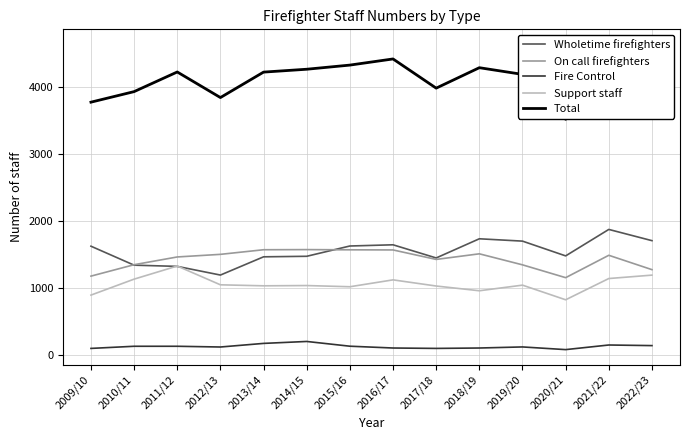

What is the label of the 9th point from the right?

2014/15